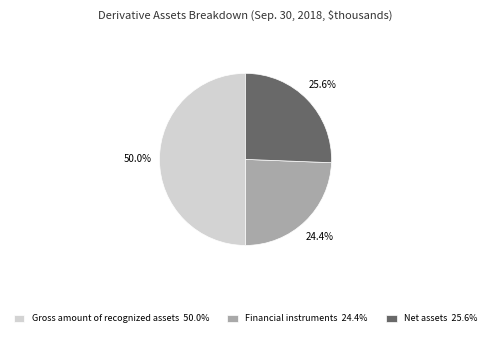

Does Net assets account for over 50% of the chart?

No